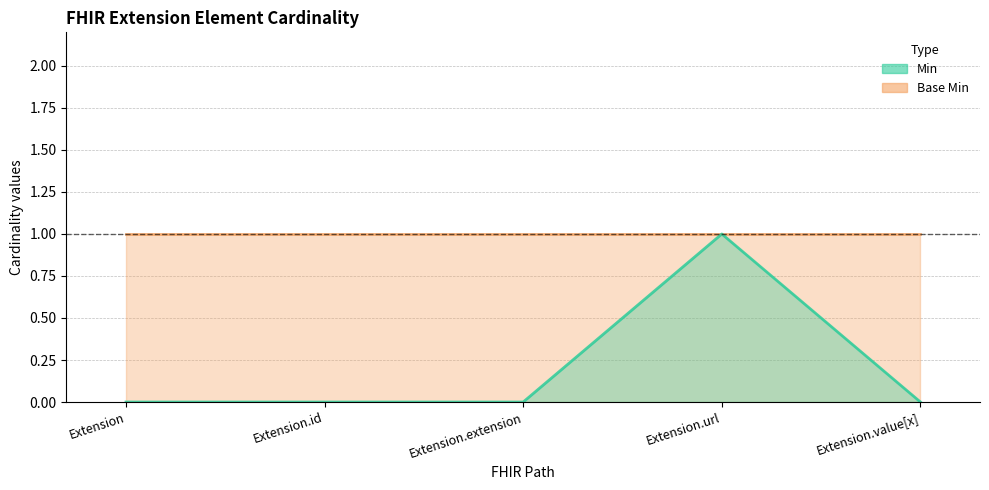

Where is the data nearest to the value 0?

Extension